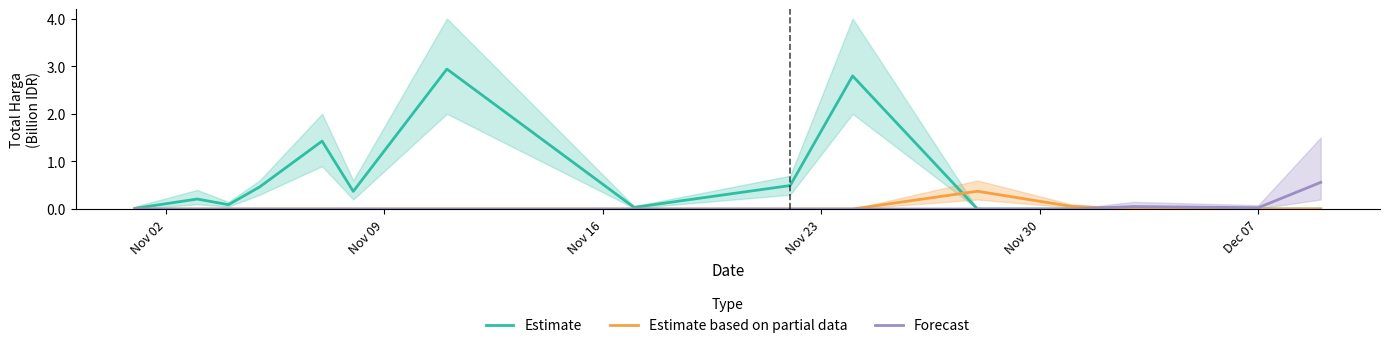

What is the highest value of the Estimate series?

2.9